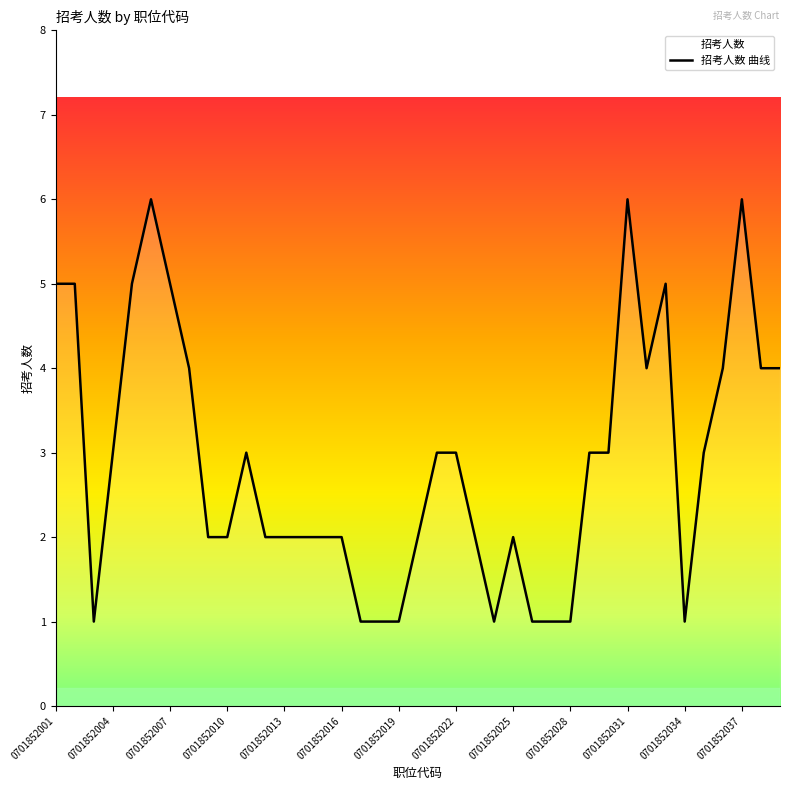

True or false: there are more than 0 points higher than both neighbors.

True